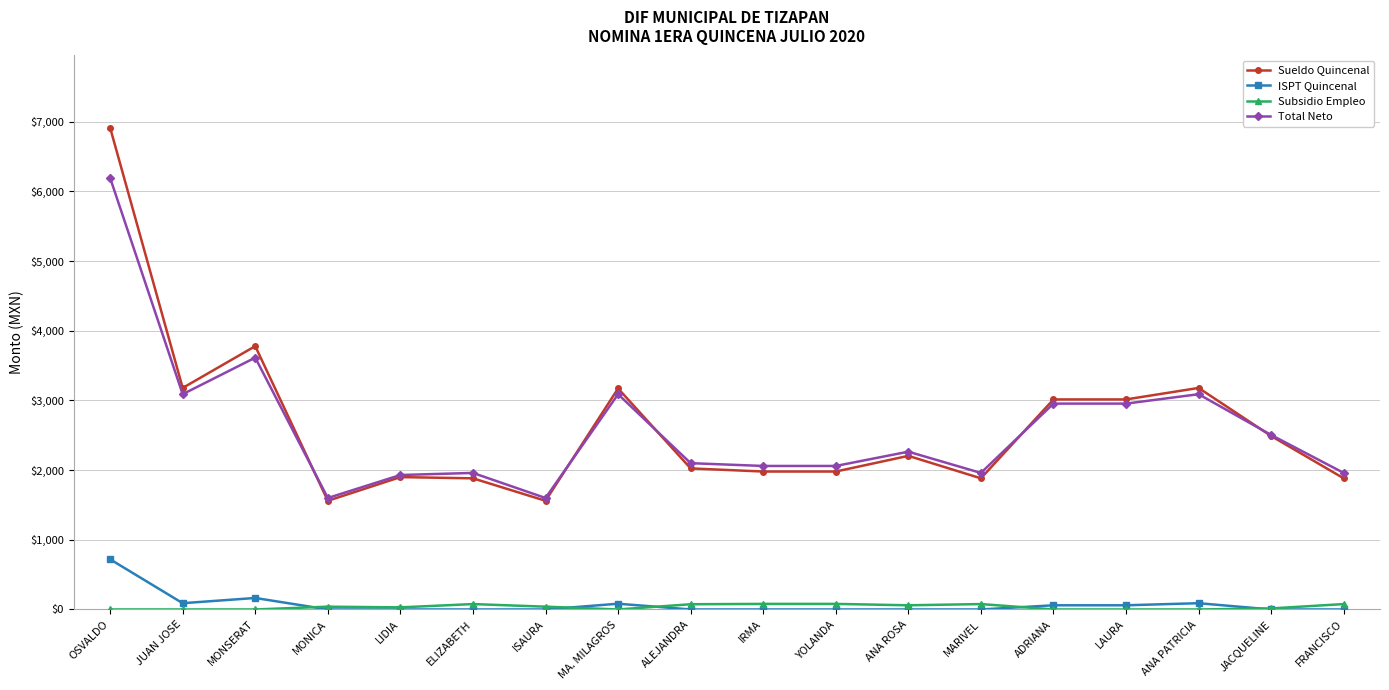

True or false: Sueldo Quincenal and Subsidio Empleo cross at least once.

False